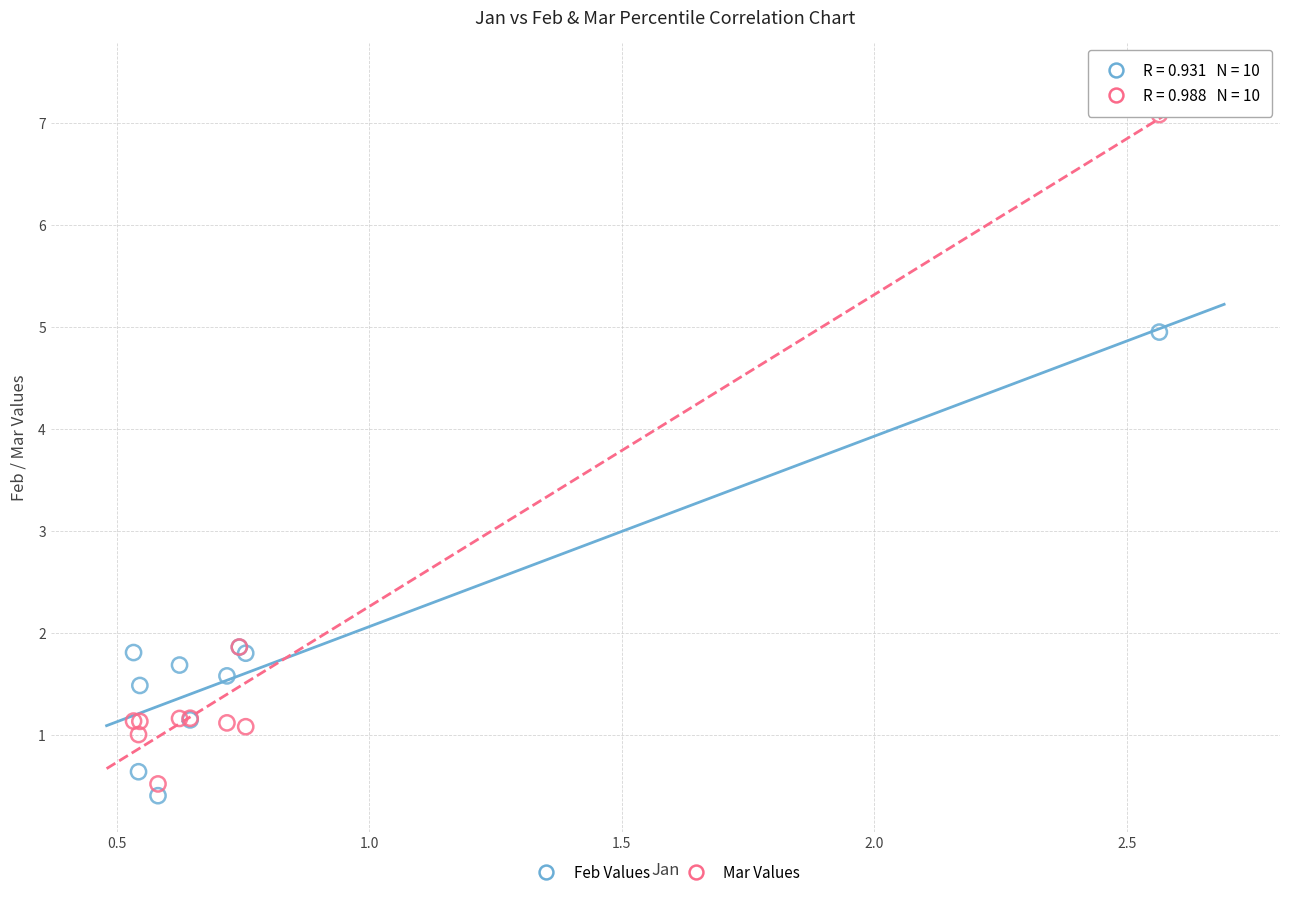

Which series has the largest Y range (max minus min)?

Mar Values